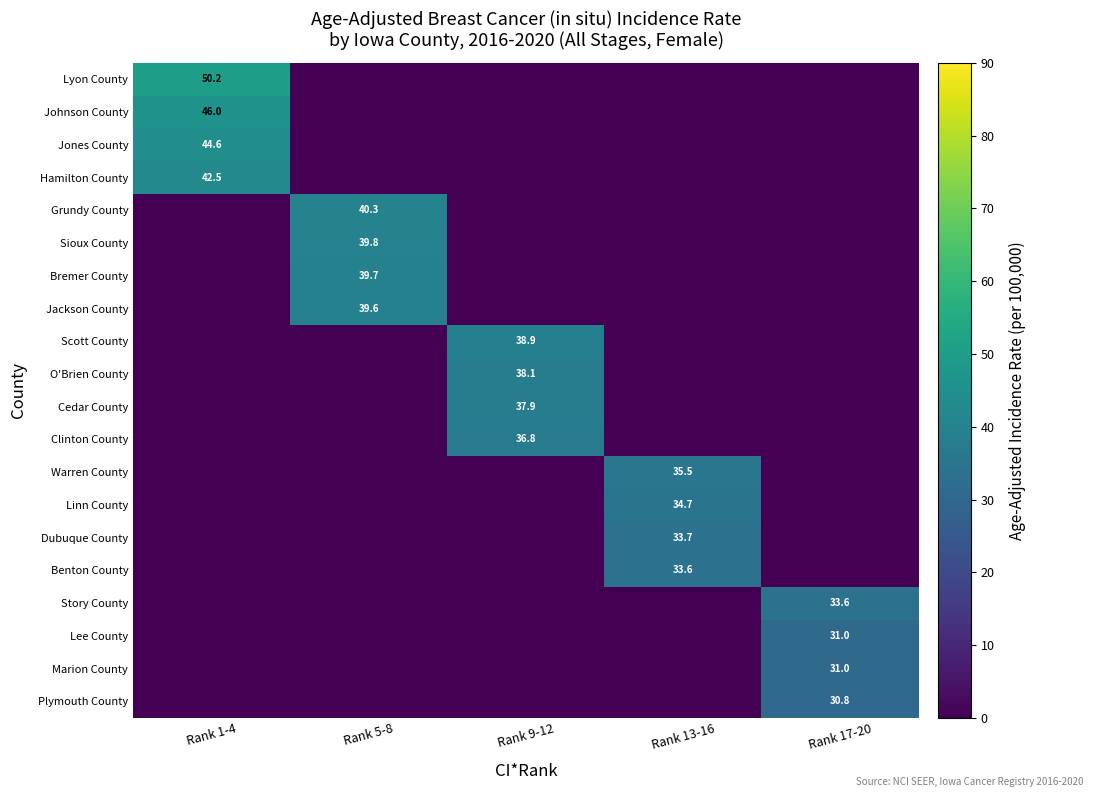

The value of Benton County at Rank 13-16 is 57.1. True or false?

False